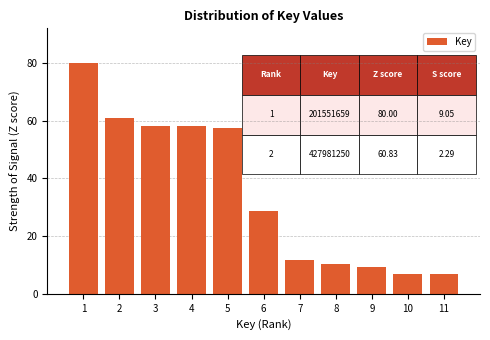

Reading left to right, transcribe all the data shown in this chart.

80.0	60.8	58.2	58.2	57.5	28.6	11.8	10.4	9.3	6.9	6.9